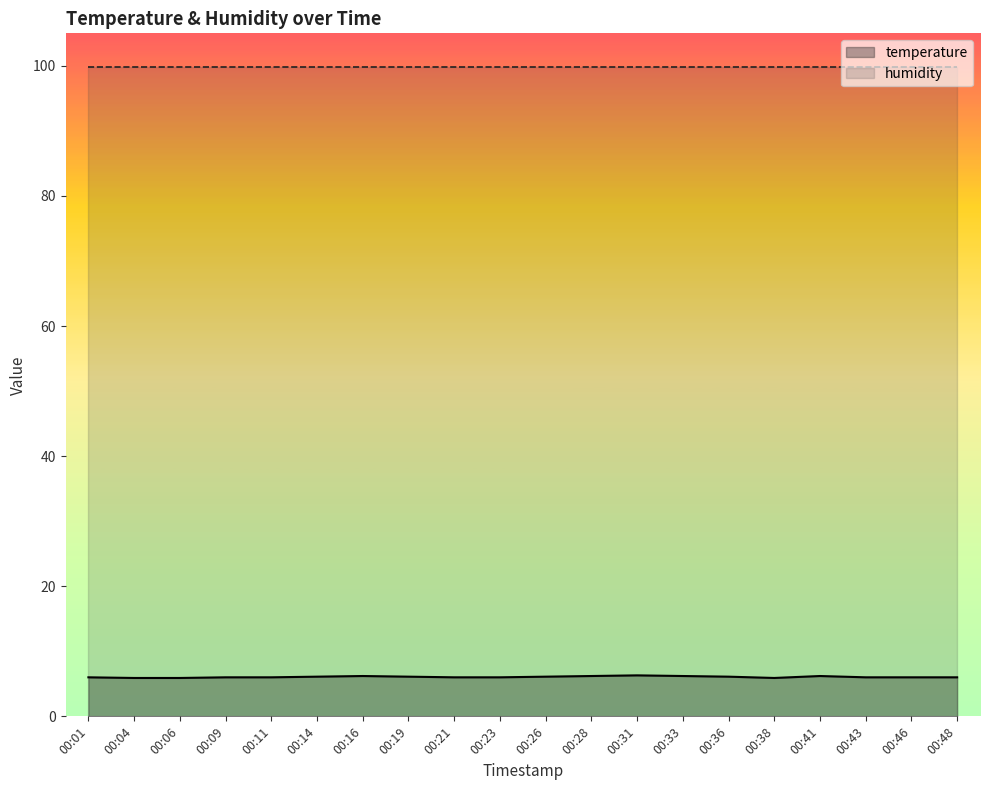

True or false: temperature has more than 2 interior local peaks.

True